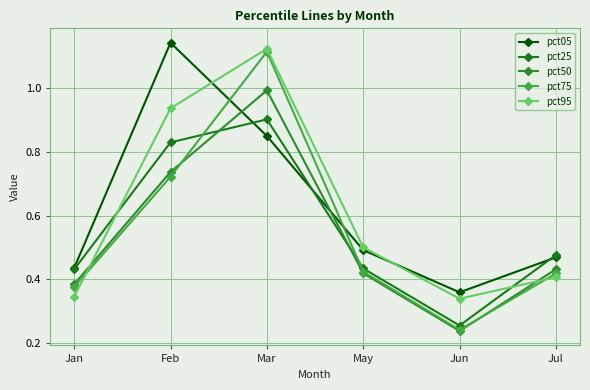

Is it true that pct25 equals 0.4 at Jun?

False